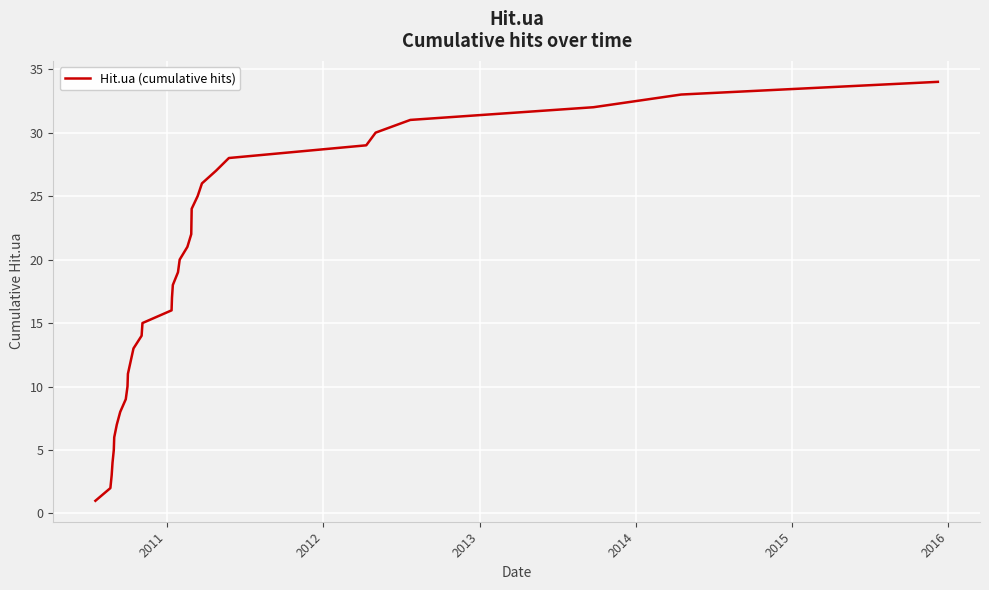

Does the chart have visible grid lines?

Yes